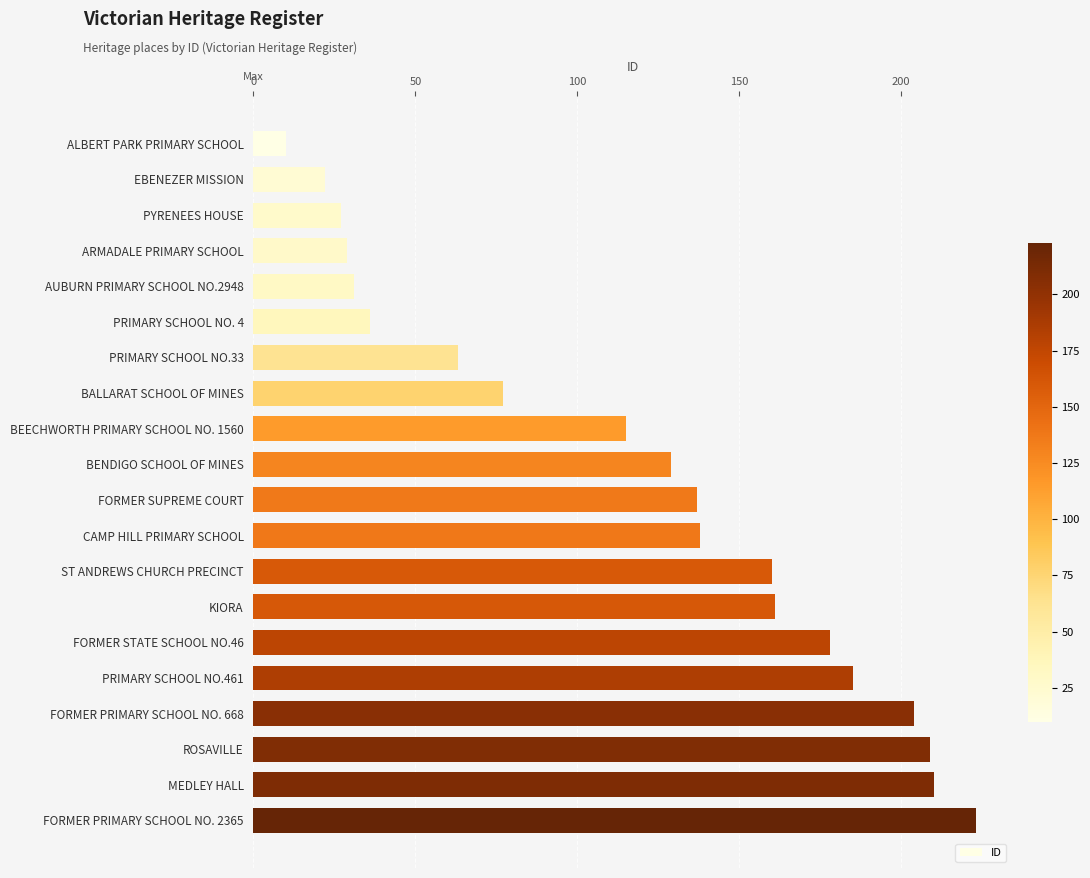

The value at BEECHWORTH PRIMARY SCHOOL NO. 1560 is 115. True or false?

True